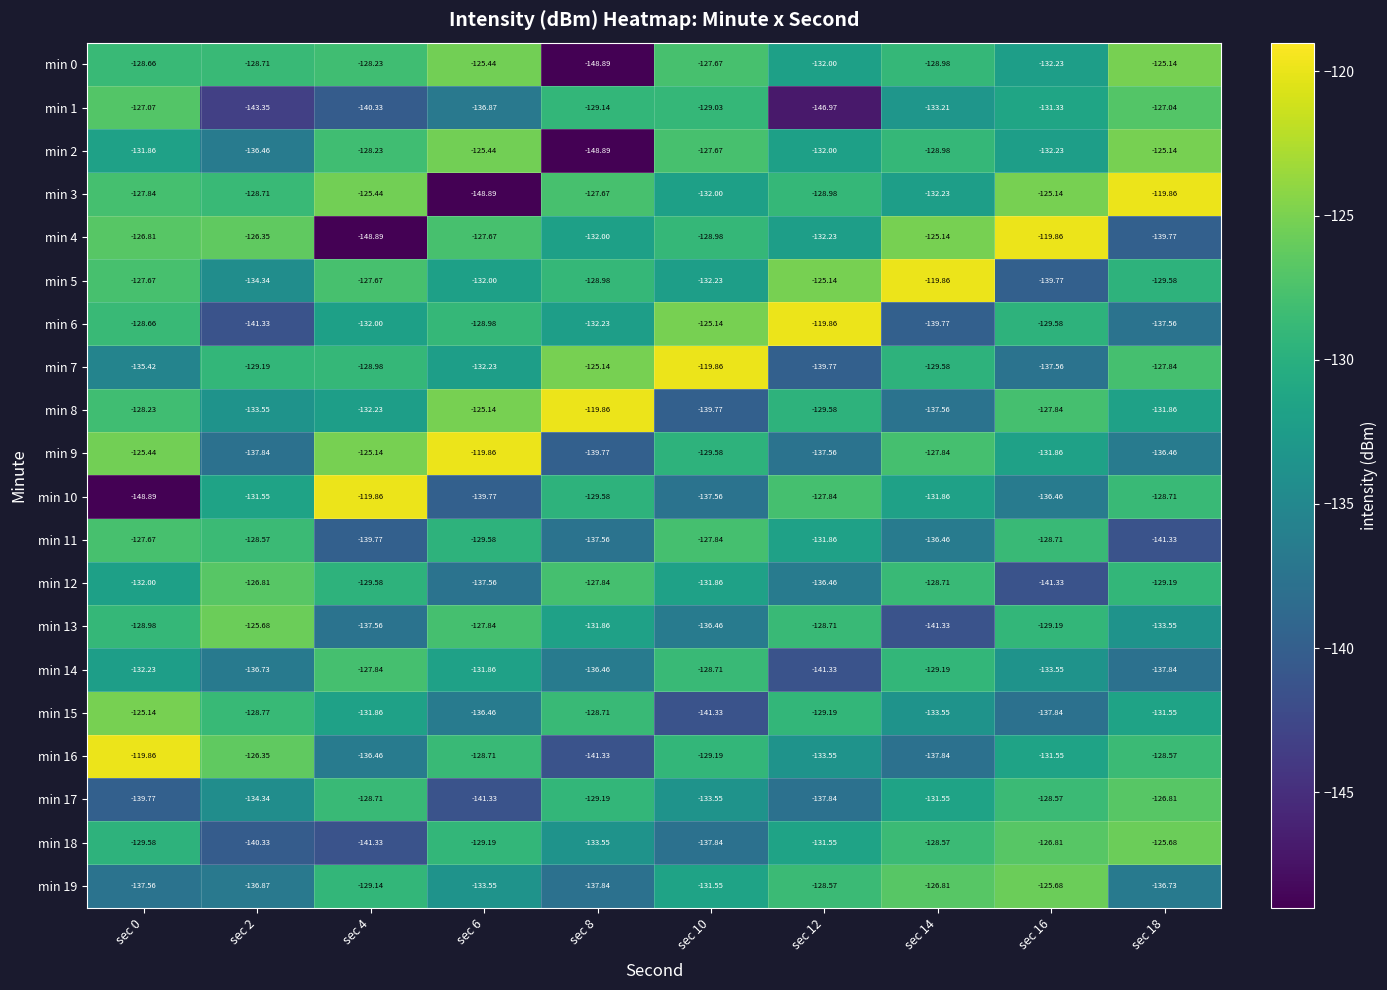

Between sec 12 and sec 16, which series saw the biggest shift?

min 1